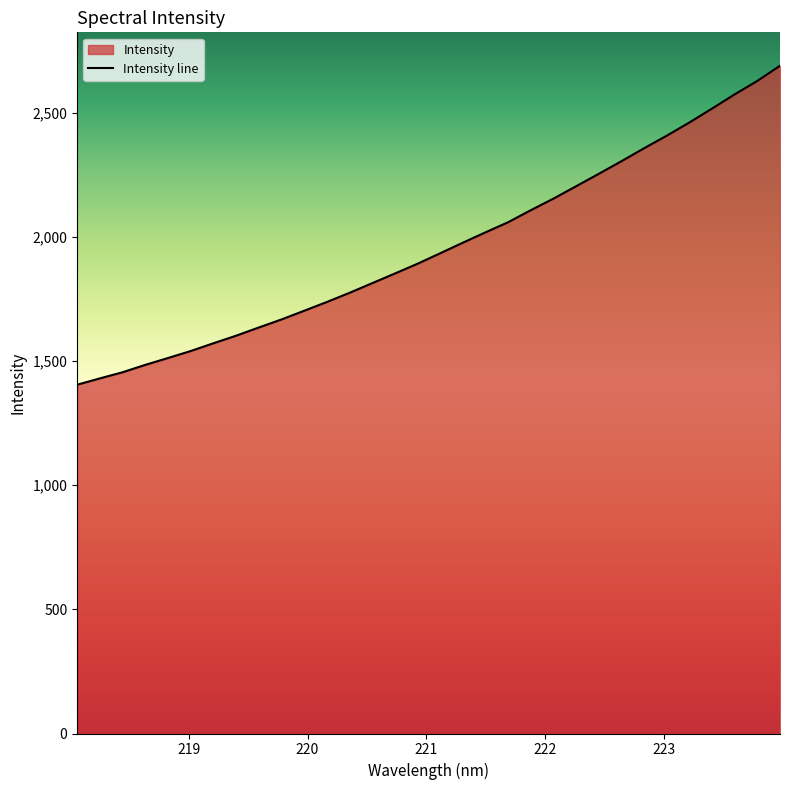

What is the minimum value shown in the chart?

1404.7